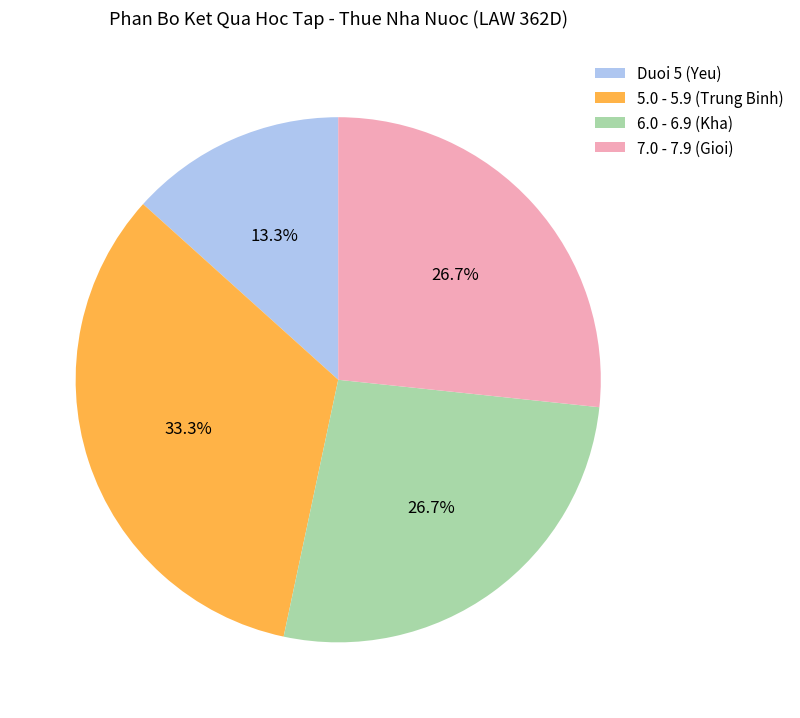

What is the total percentage of Duoi 5 (Yeu) and 7.0 - 7.9 (Gioi)?

40.0%